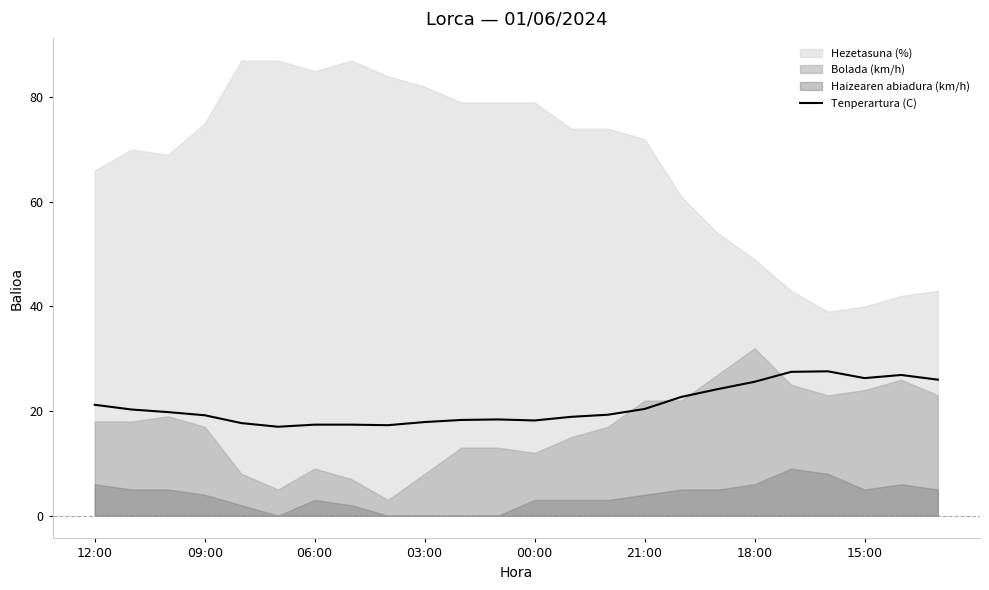

True or false: Tenperartura (C) has a value of 25.6 at 18:00.

True